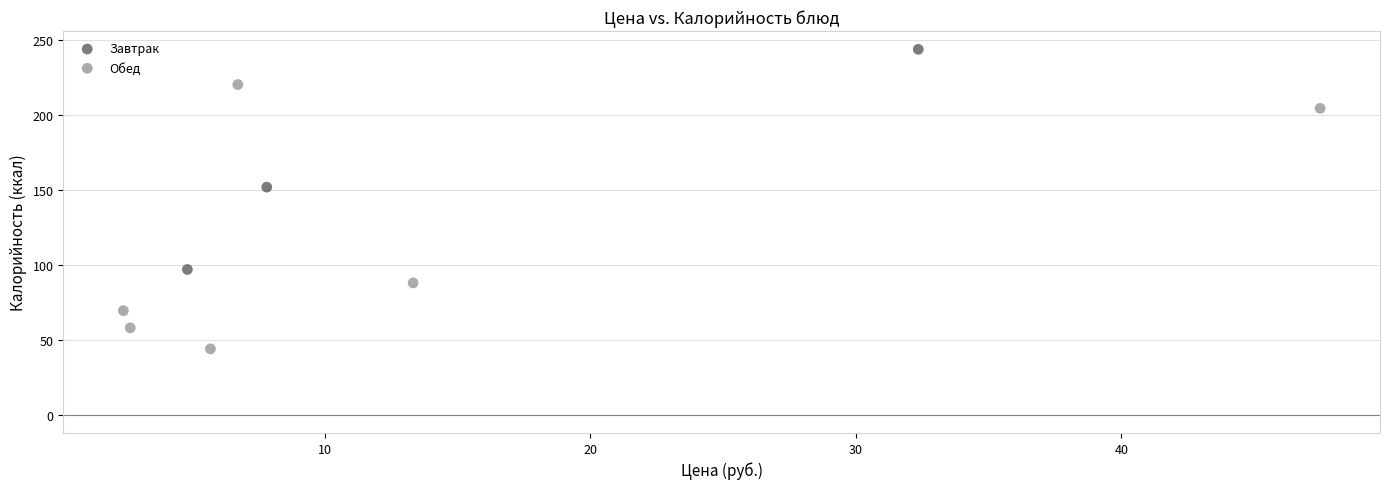

Which series contains the highest Y value?

Завтрак